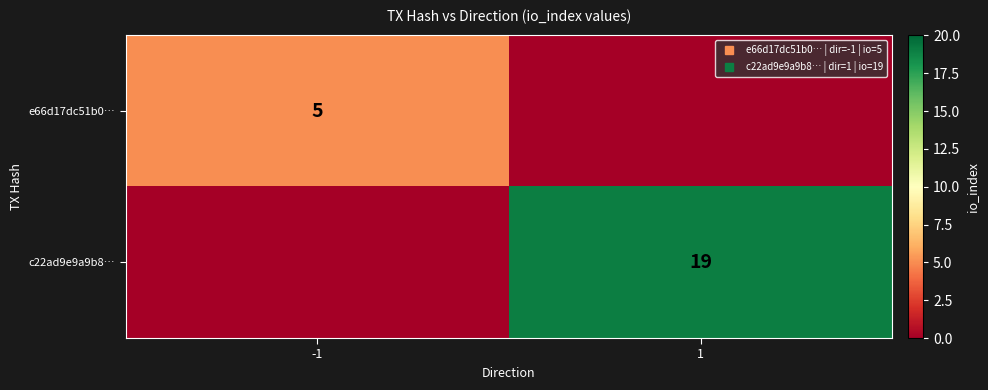

The c22ad9e9a9b8… series shows 19 at 1. True or false?

True